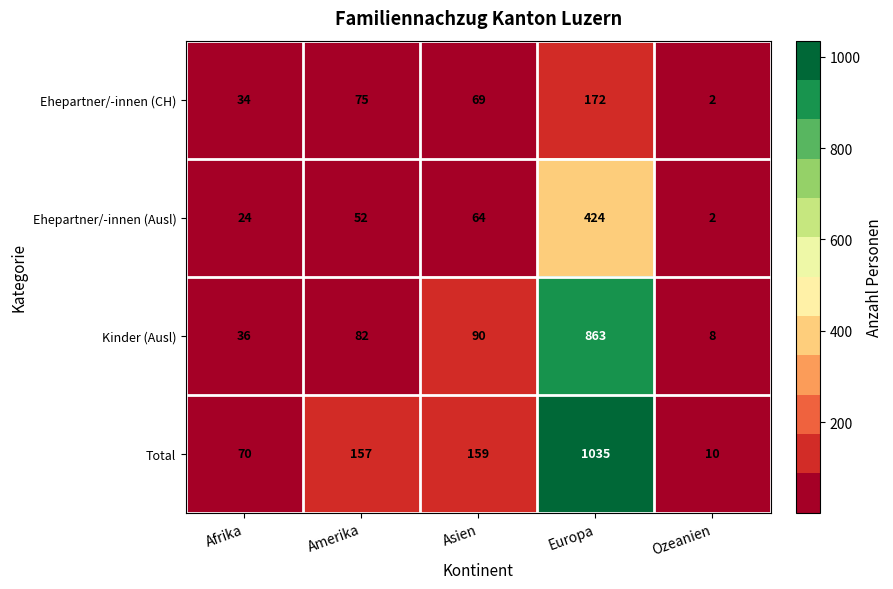

How many data points in Ehepartner/-innen (CH) are less than 69?

2